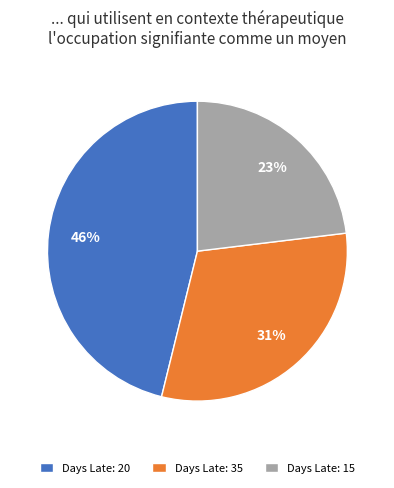

Is it true that Days Late: 15 is 31% of the pie?

False